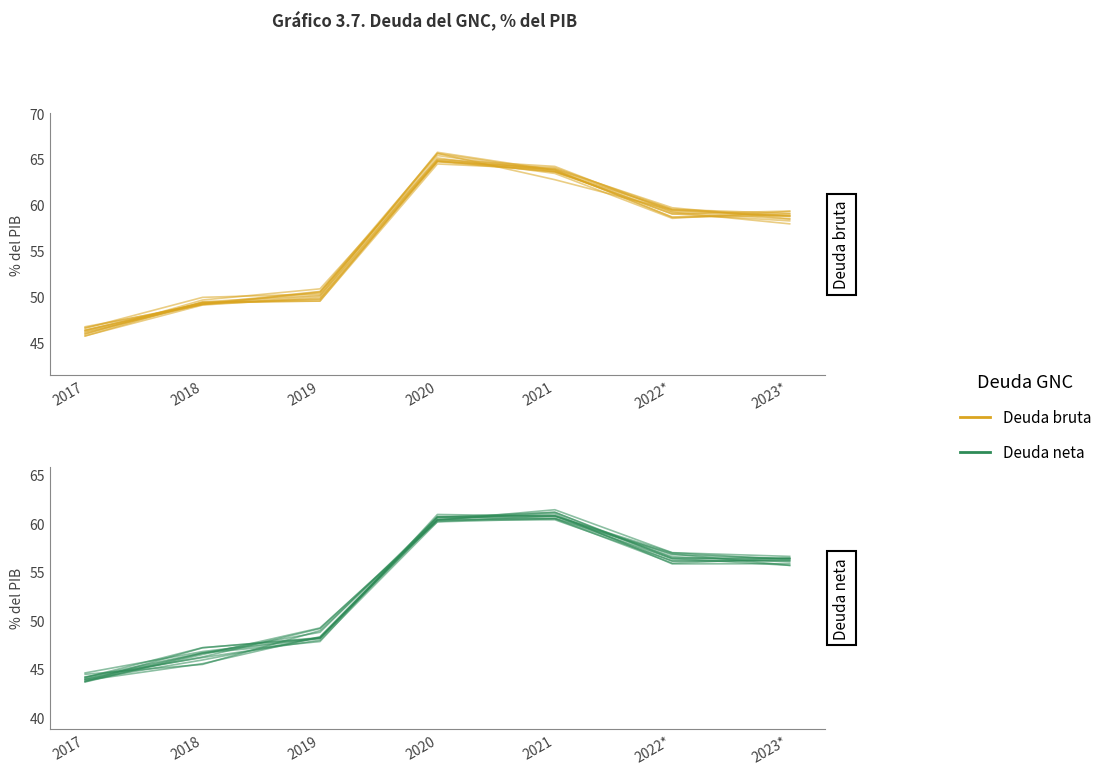

Which category has the highest value in the Deuda neta series?

2021